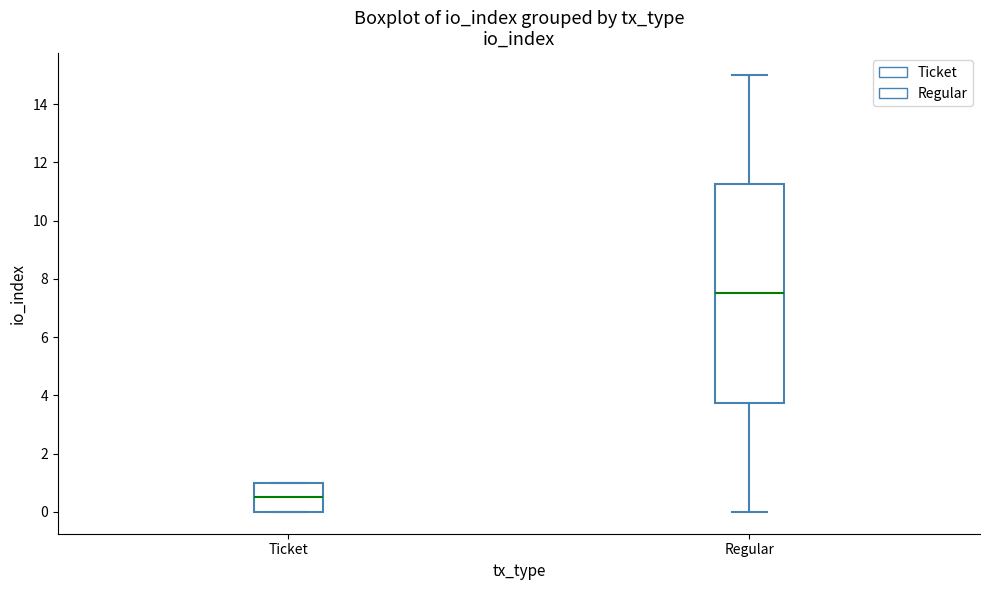

Which box has the highest median line?

Regular